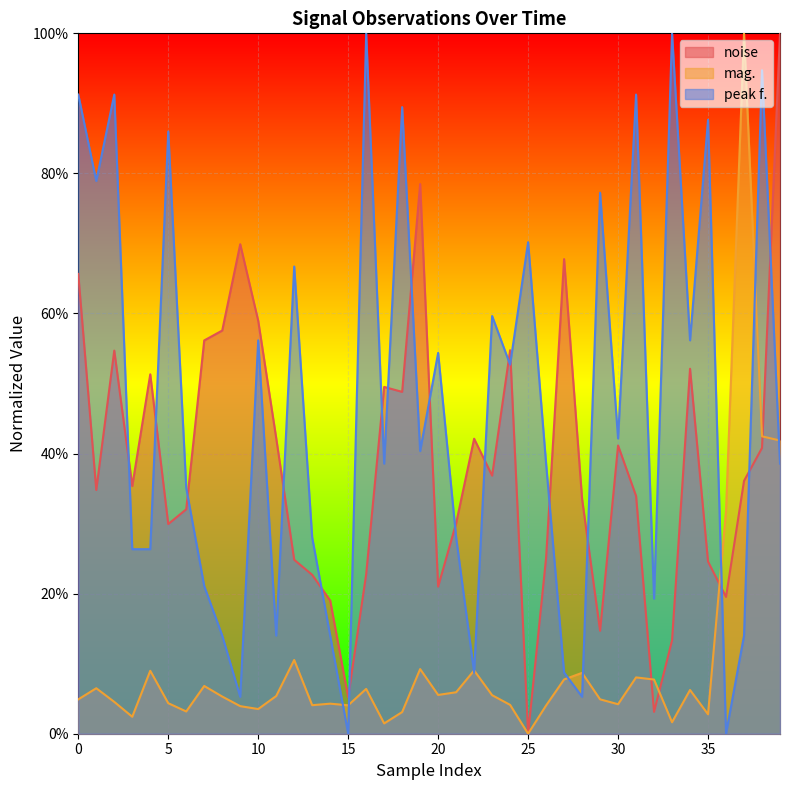

True or false: noise and peak f. cross at least once.

True